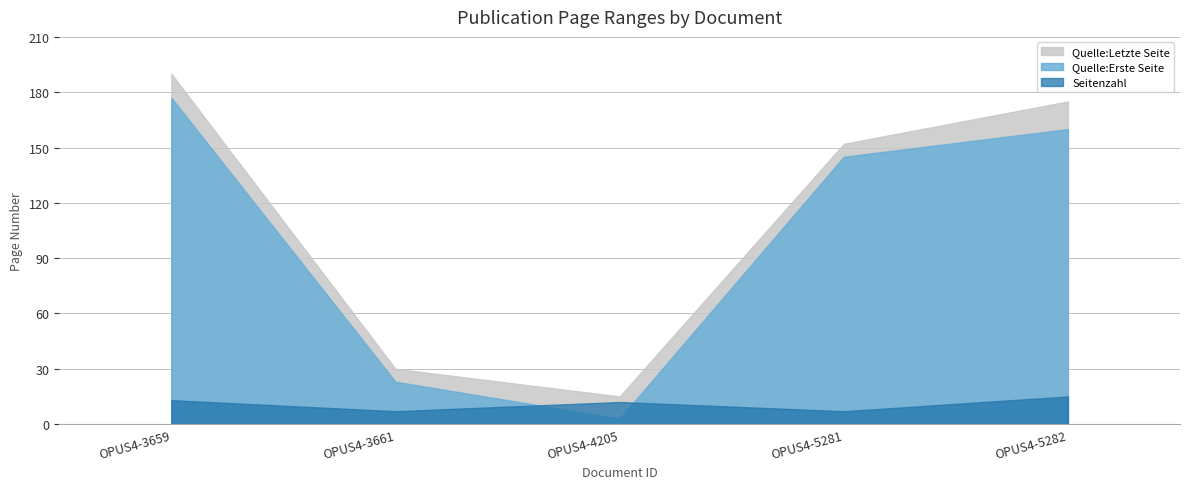

How many interior local peaks does the Seitenzahl series have?

1